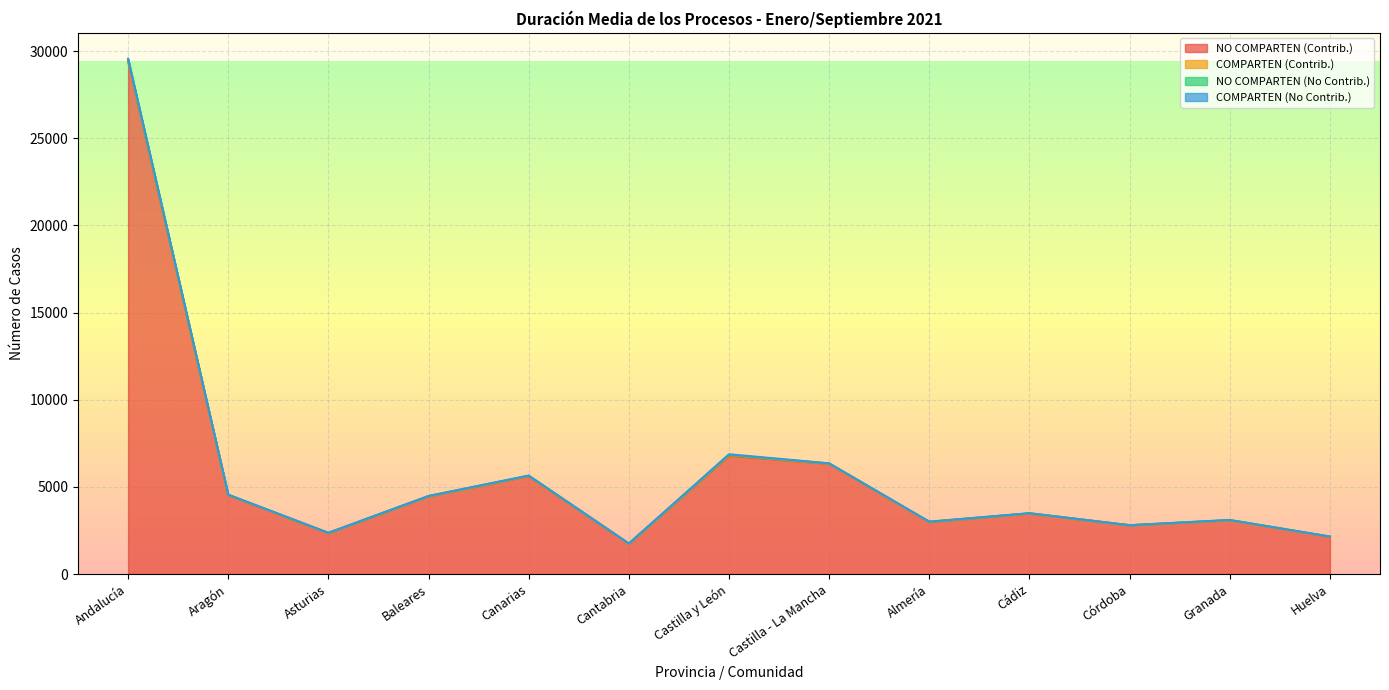

How many intersections are there between COMPARTEN (Contrib.) and COMPARTEN (No Contrib.)?

1